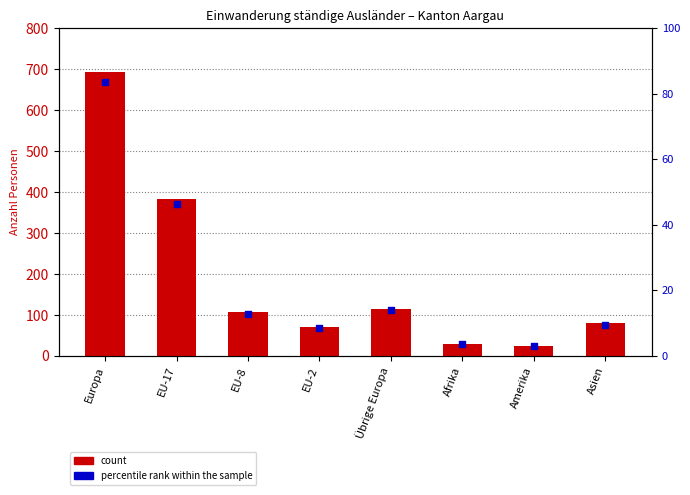

Which series reaches the maximum Y coordinate?

count